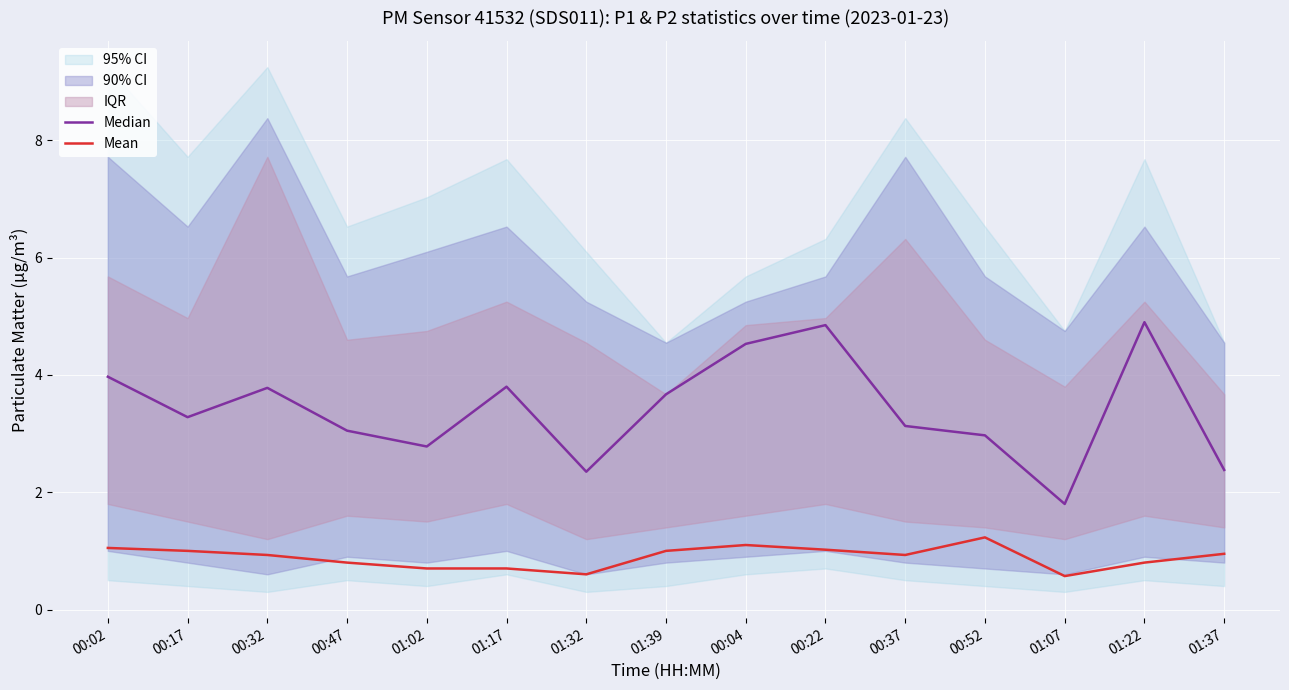

Reading left to right, what are all the values shown in this chart?

Median: 4.0	3.3	3.8	3.0	2.8	3.8	2.4	3.7	4.5	4.8	3.1	3.0	1.8	4.9	2.4
Mean: 1.1	1.0	0.9	0.8	0.7	0.7	0.6	1.0	1.1	1.0	0.9	1.2	0.6	0.8	0.9